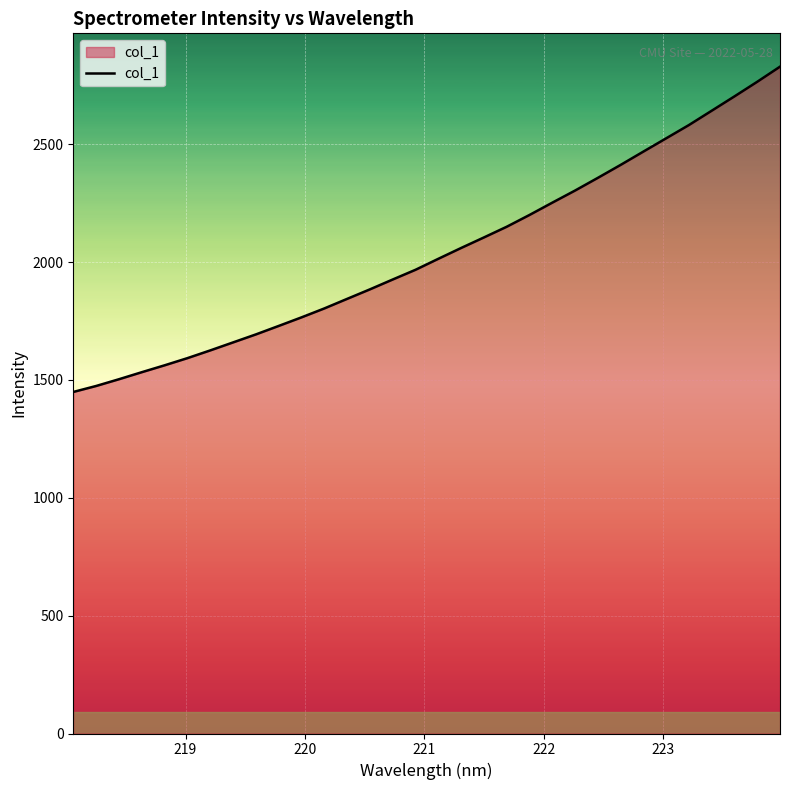

What is the minimum value shown in the chart?

1449.2